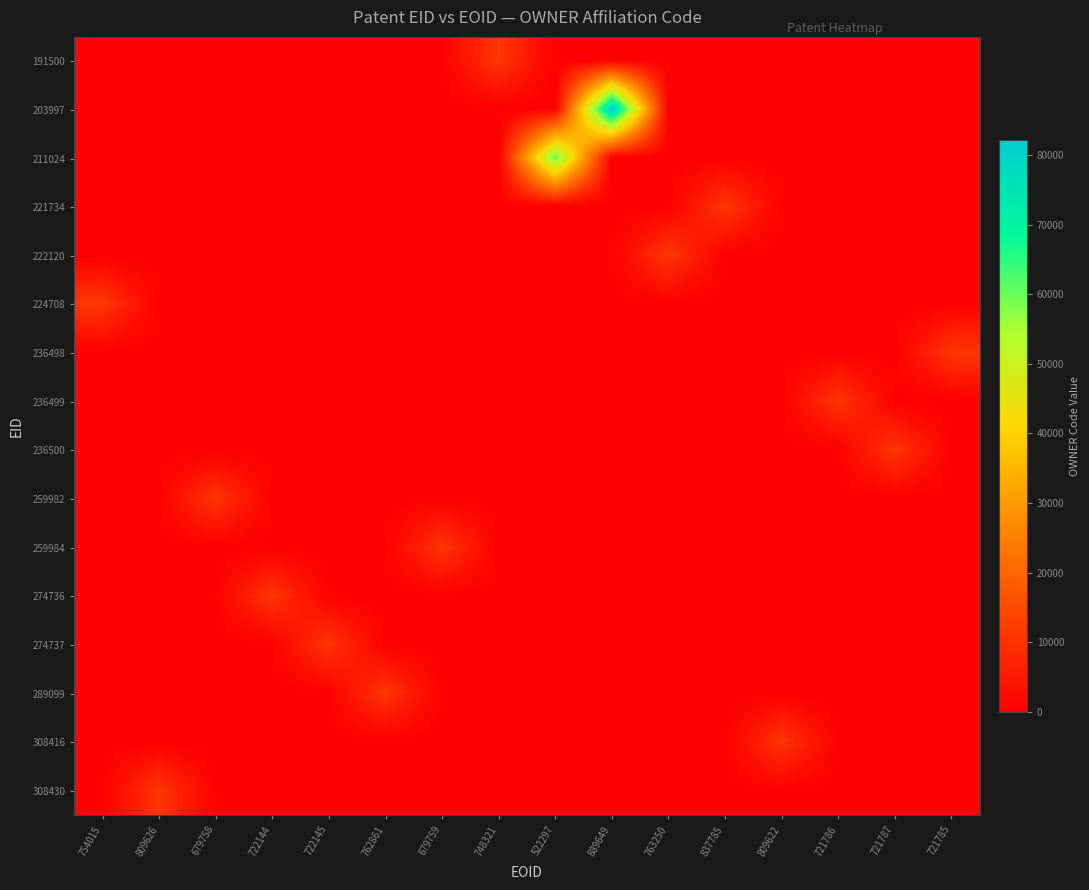

Which label corresponds to the largest value in the chart?

889649